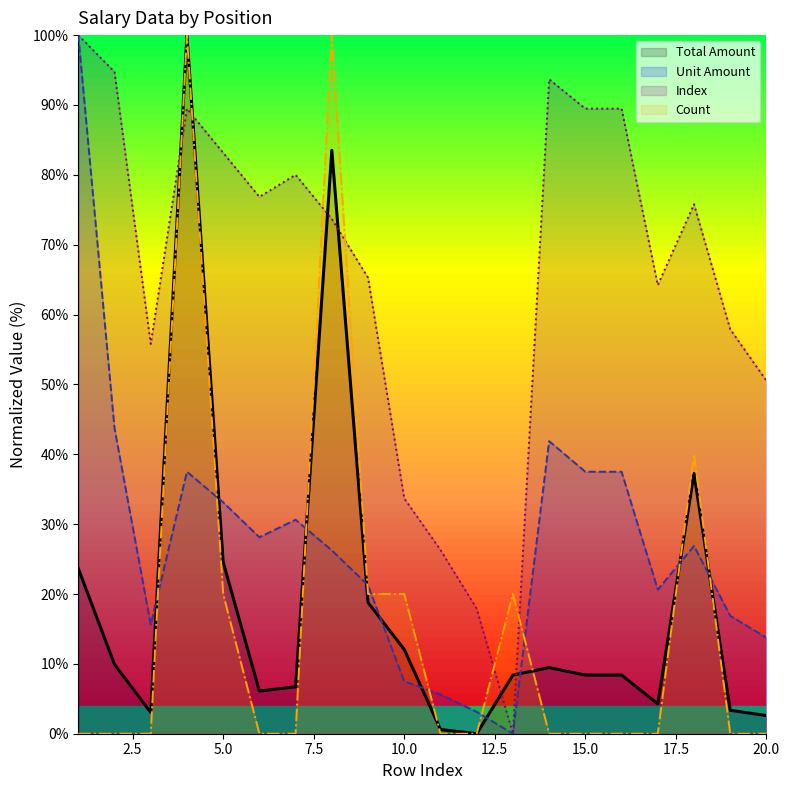

The Unit Amount series shows 5.6 at 11. True or false?

True